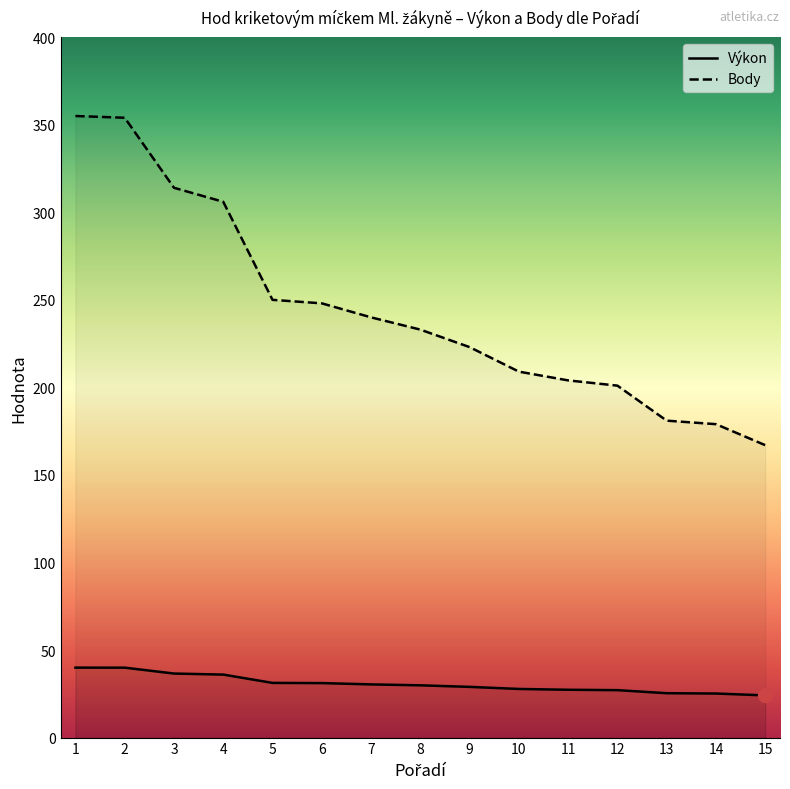

The Výkon series shows 57.5 at 3. True or false?

False